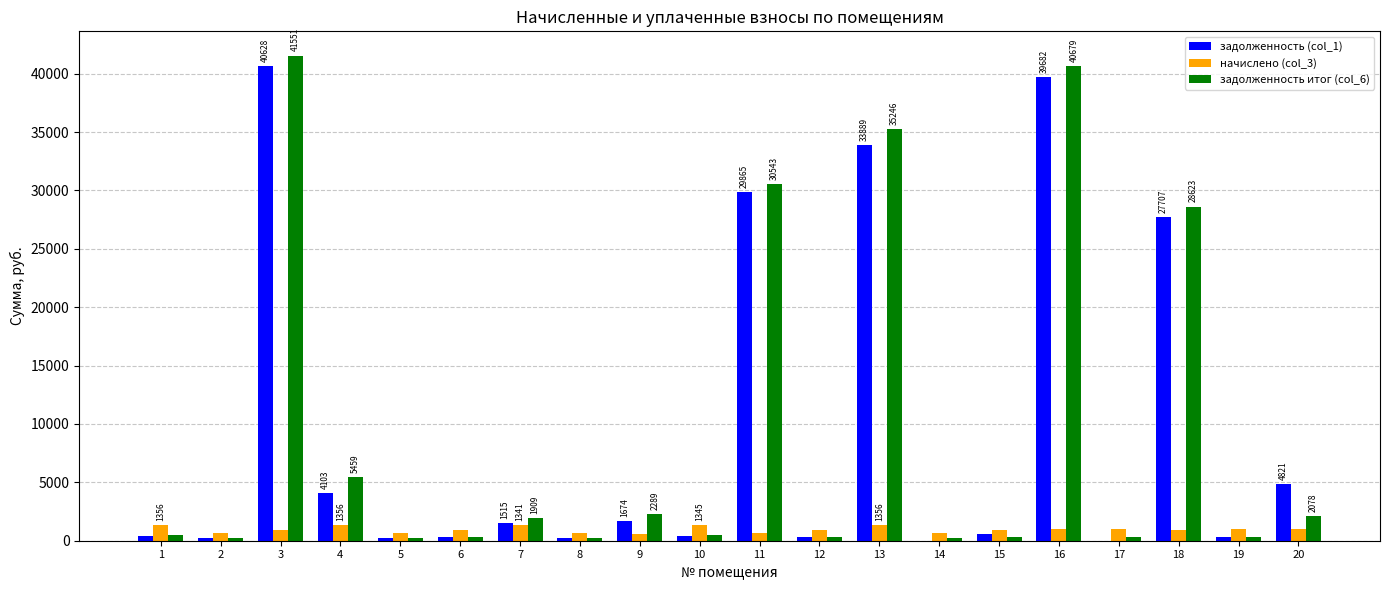

What is the maximum value shown in the chart?

41550.9